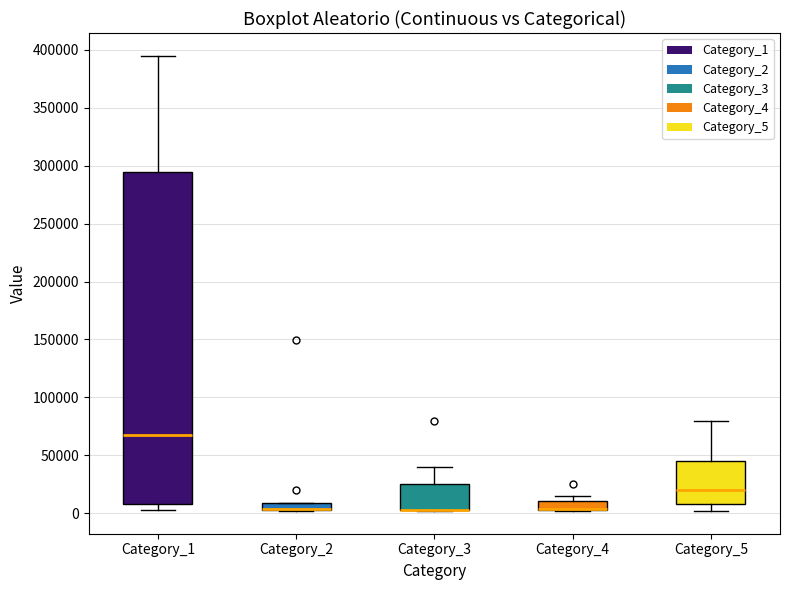

Which box is the tallest, from its lower edge to its upper edge?

Category_1